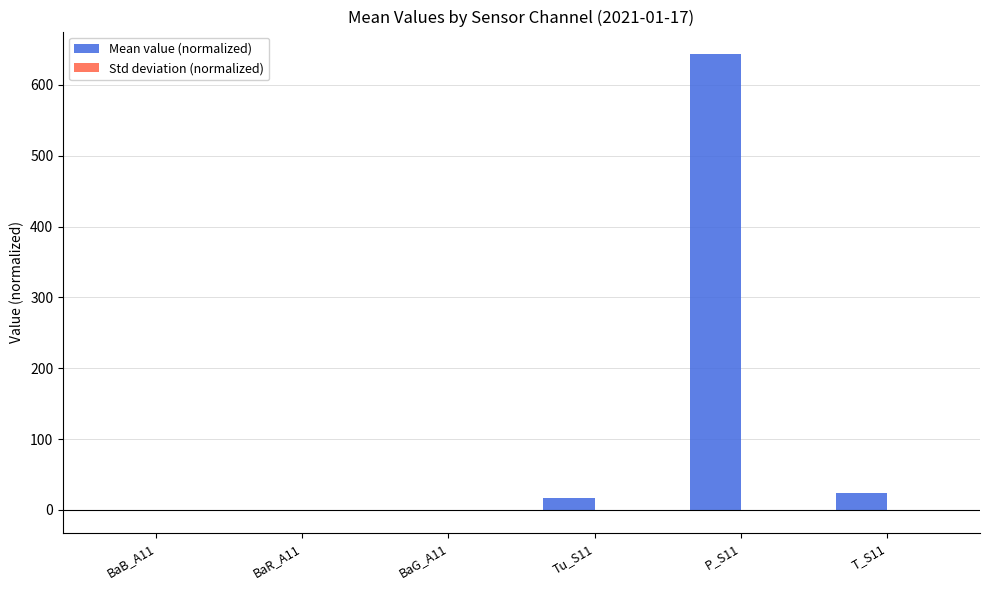

At which category does the chart reach its peak across all series?

P_S11